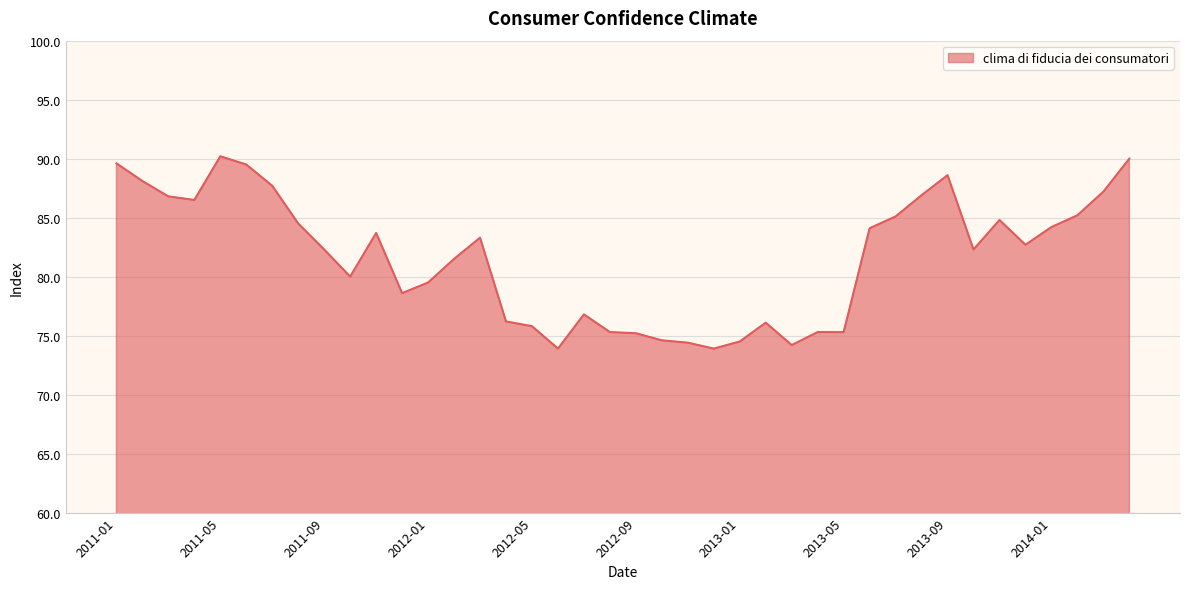

What is the smallest value displayed?

73.9